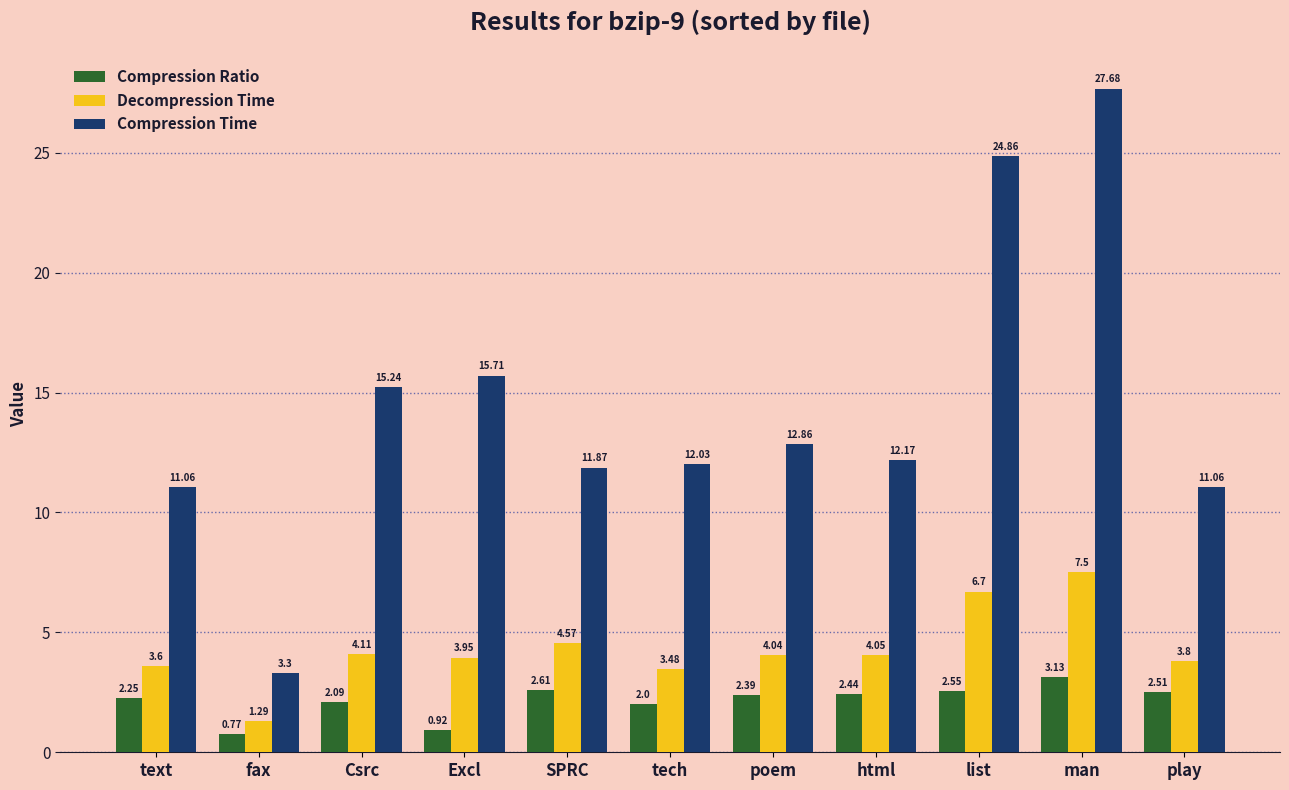

Where is Decompression Time nearest to the value 4?

poem